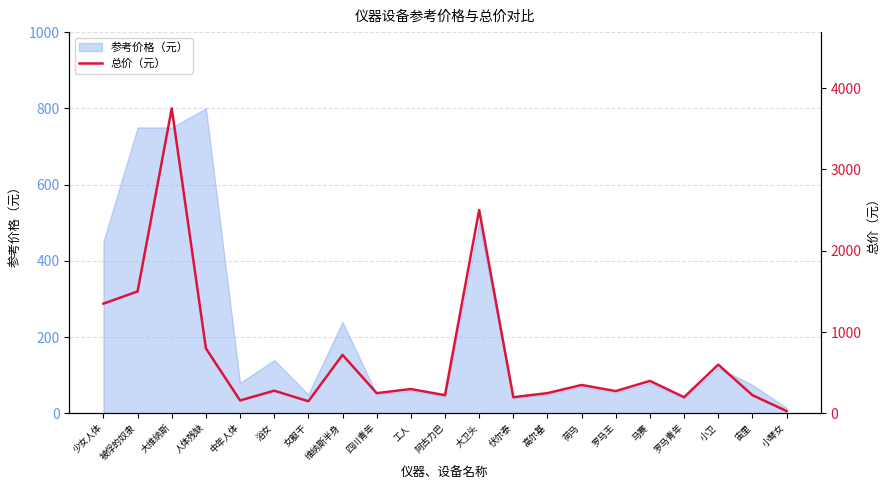

Reading left to right, list all the values displayed in this chart.

1350	1500	3750	800	160	280	150	720	250	300	225	2500	200	250	350	275	400	200	600	225	30